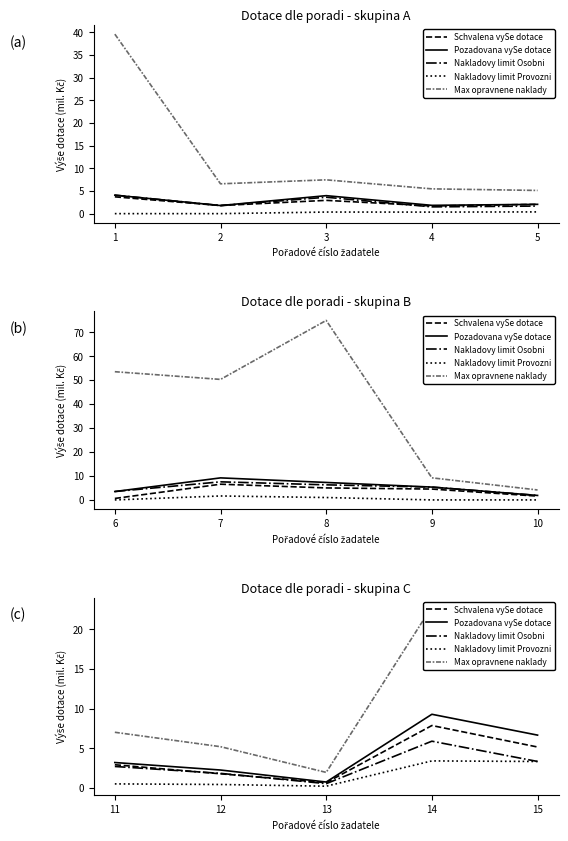

After their last crossing, which series has the higher values: Schvalena vySe dotace or Nakladovy limit Osobni?

Schvalena vySe dotace